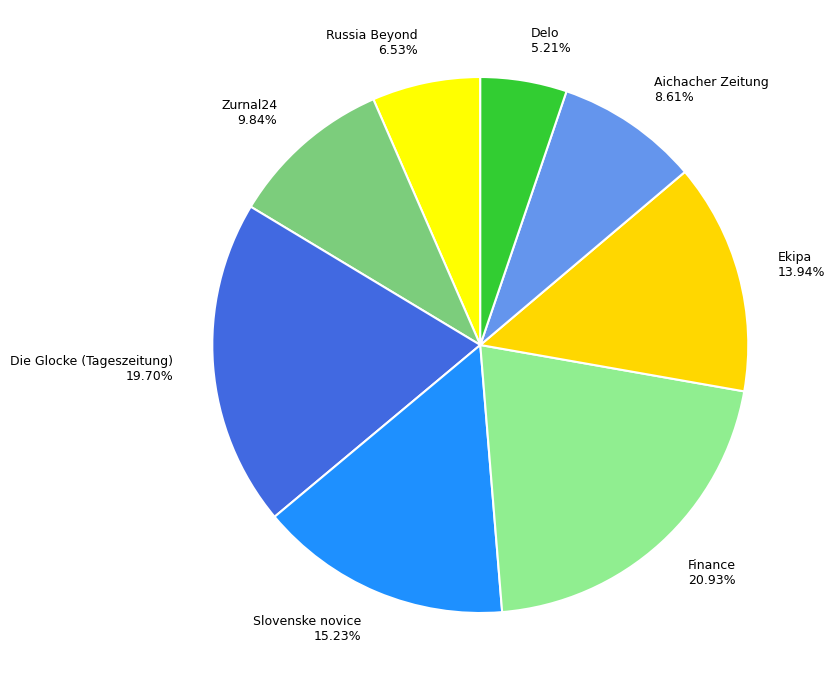

What is the smallest slice in the pie chart?

Delo